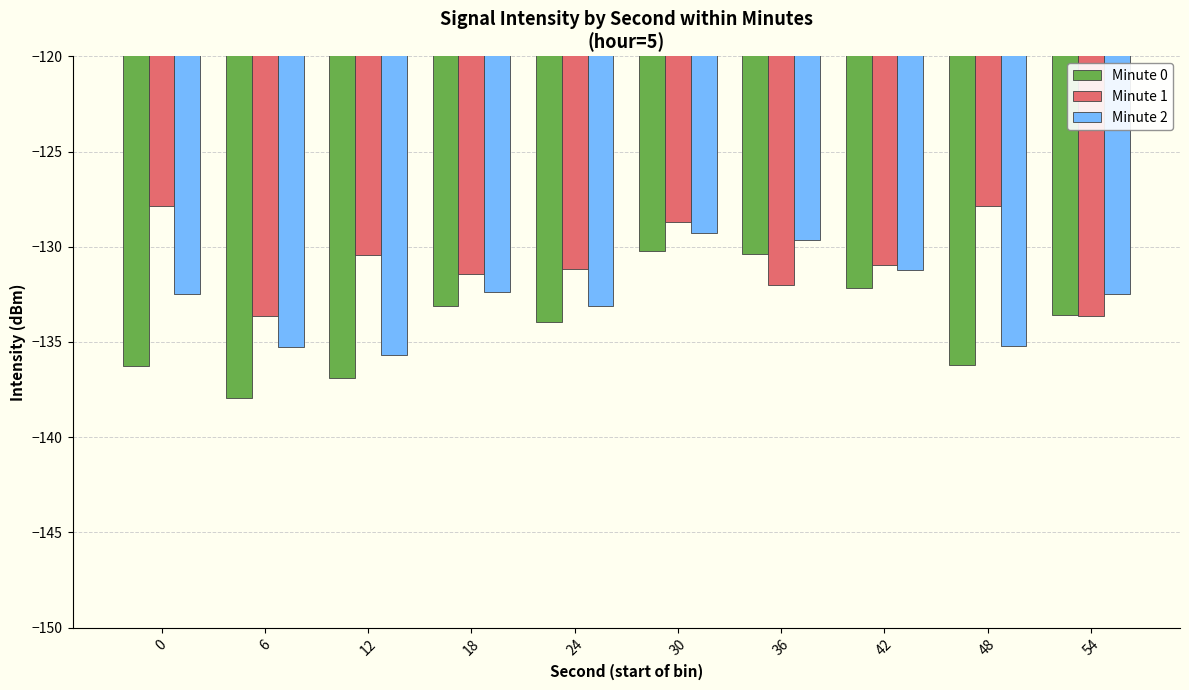

What is the value of the Minute 0 bar at the 3rd from the left?

-136.9